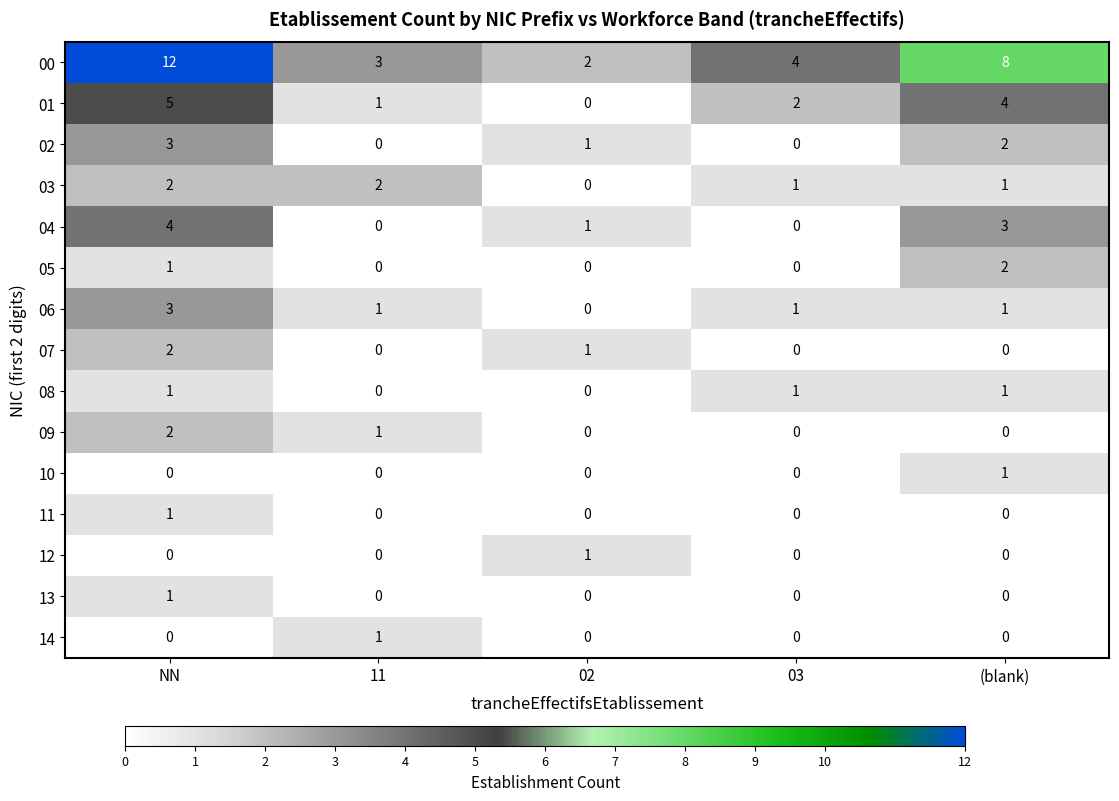

Between 11 and 02, which series saw the biggest shift?

03